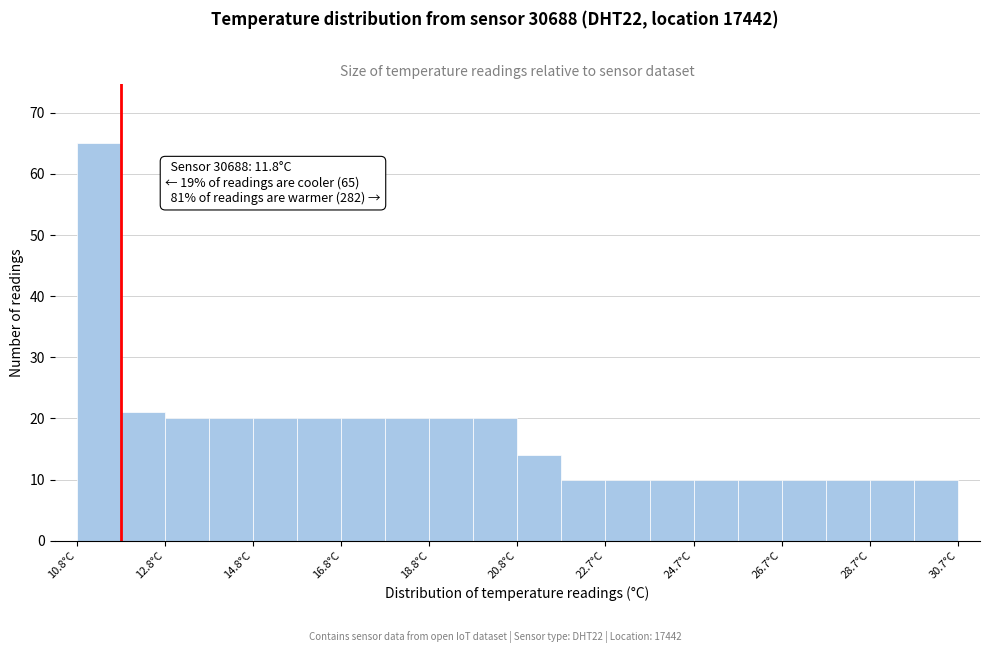

Which range on the x-axis has the tallest bar?

10.8 to 11.8